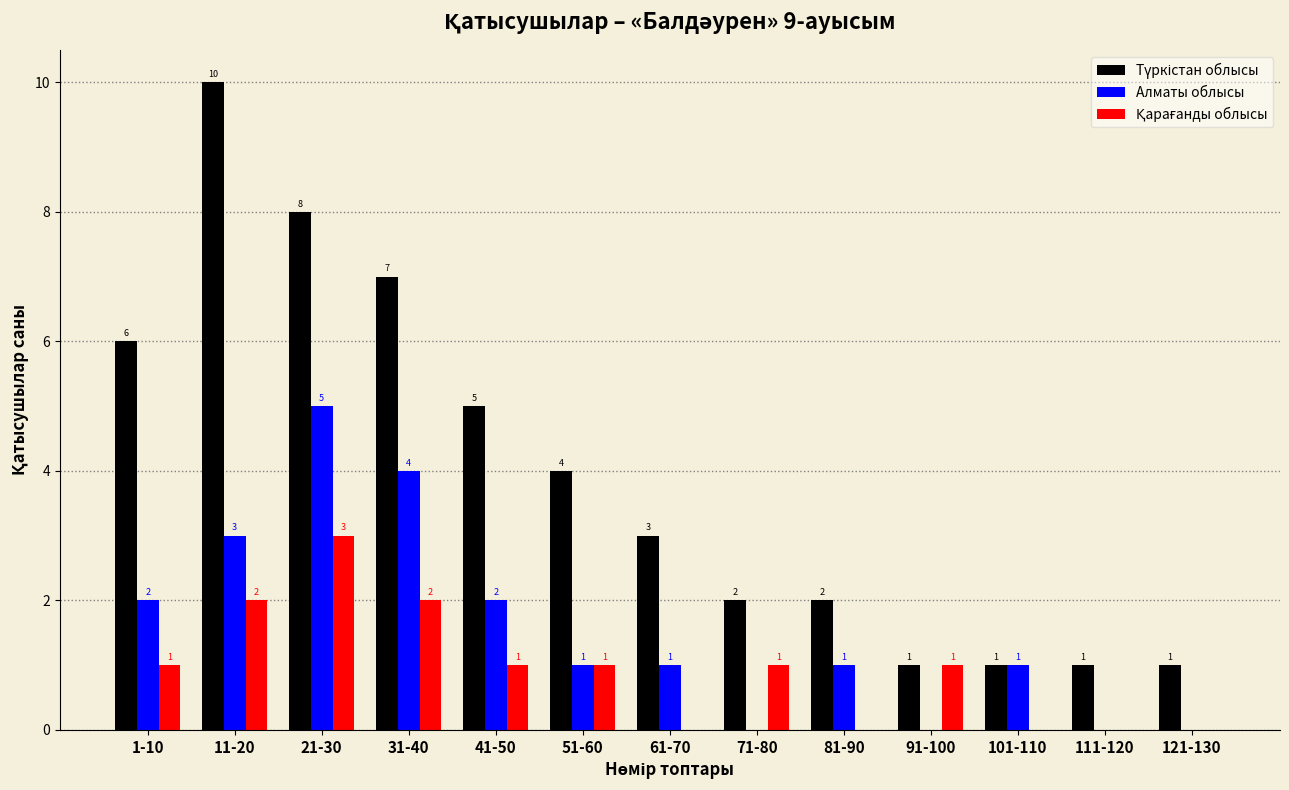

Count the Алматы облысы values in the range 0 to 2.

10